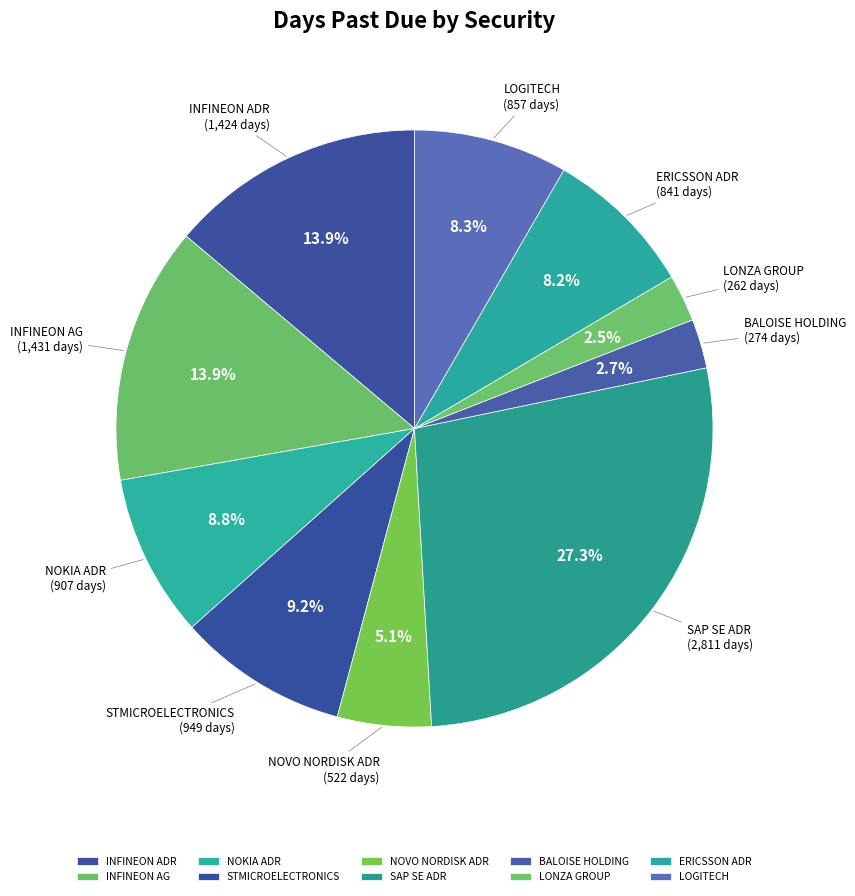

How many slices are in this pie chart?

10